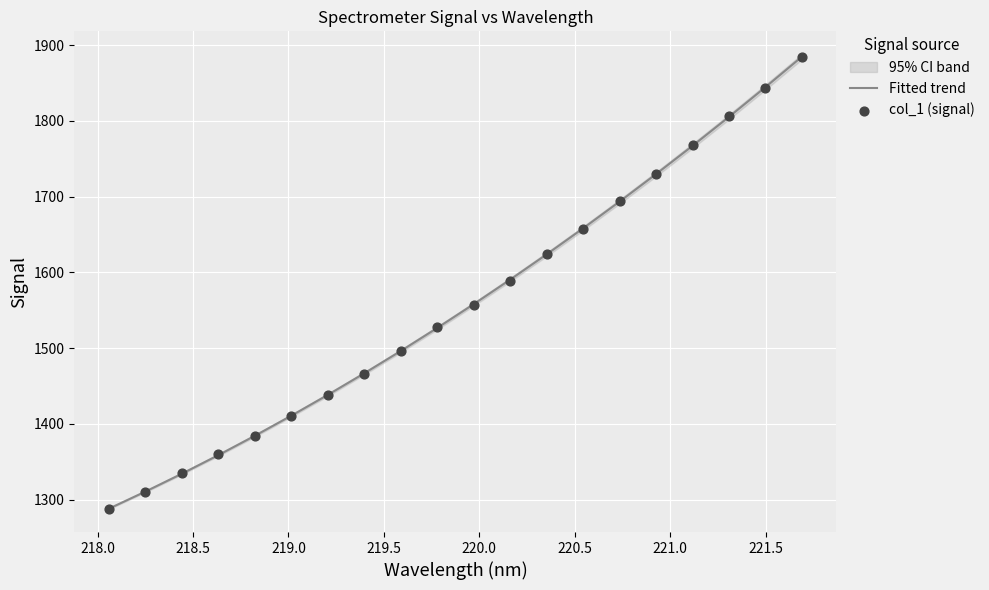

Which series has the widest spread of Y values?

Fitted trend